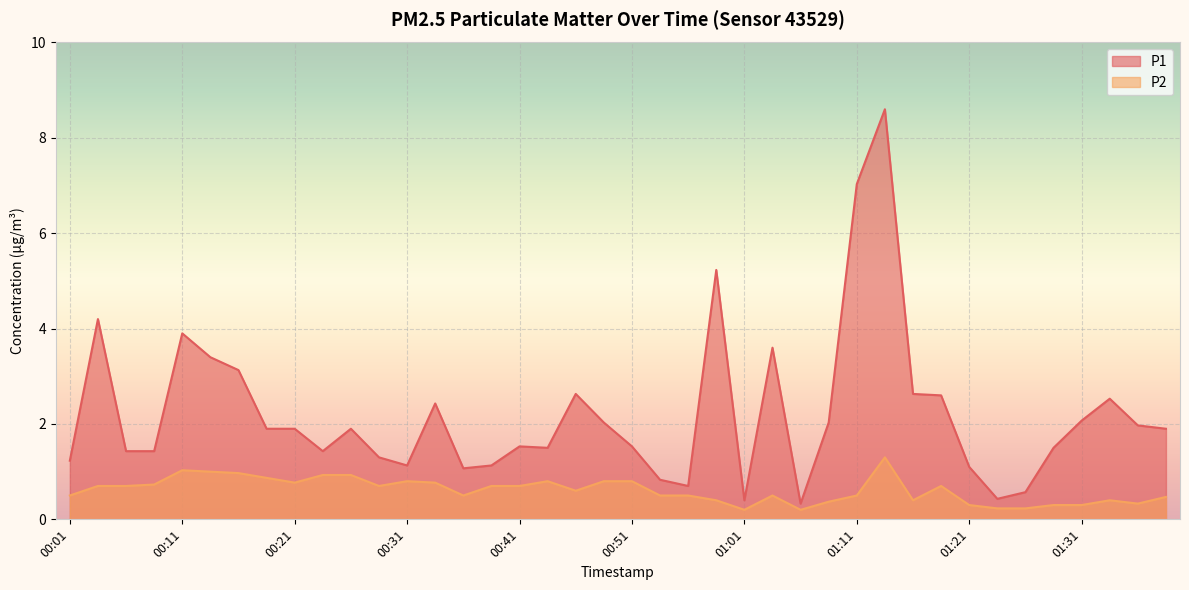

Does the chart display data point markers on the line(s)?

No